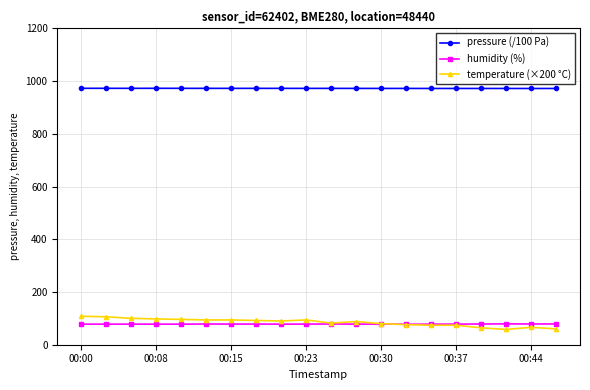

In pressure (/100 Pa), how many points are higher than both neighbors (excluding endpoints)?

5